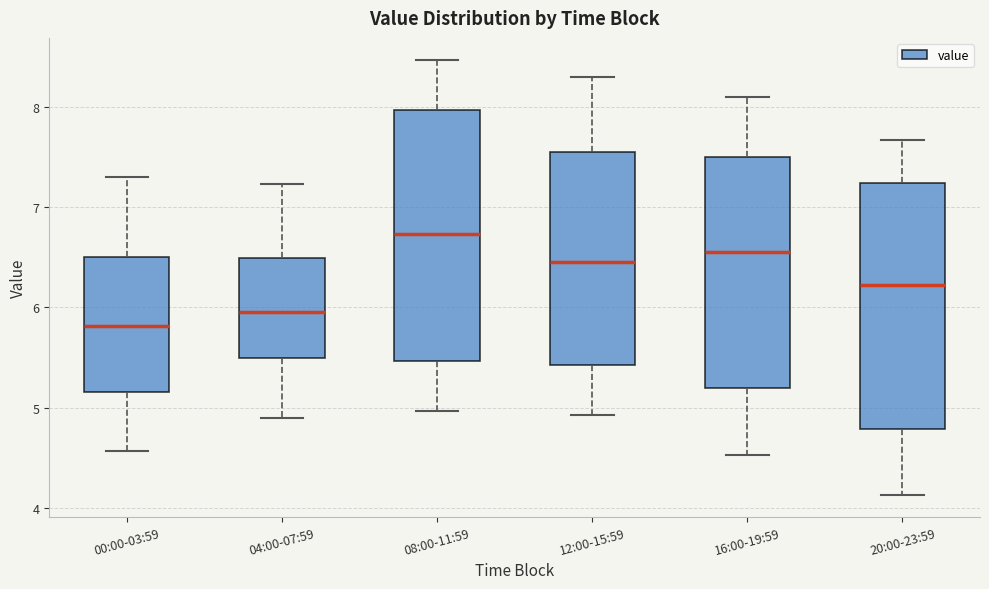

Reading left to right, transcribe this box plot: for each box, give where its median line is, the range the box spans, and where its two whiskers end, as read against the y-axis. The values are not printed on the chart, so give them approximately, as read against the axis.

00:00-03:59: median 5.8, box 5.2 to 6.5, whiskers 4.6 to 7.3
04:00-07:59: median 6.0, box 5.5 to 6.5, whiskers 4.9 to 7.2
08:00-11:59: median 6.7, box 5.5 to 8.0, whiskers 5.0 to 8.5
12:00-15:59: median 6.5, box 5.4 to 7.5, whiskers 4.9 to 8.3
16:00-19:59: median 6.6, box 5.2 to 7.5, whiskers 4.5 to 8.1
20:00-23:59: median 6.2, box 4.8 to 7.2, whiskers 4.1 to 7.7